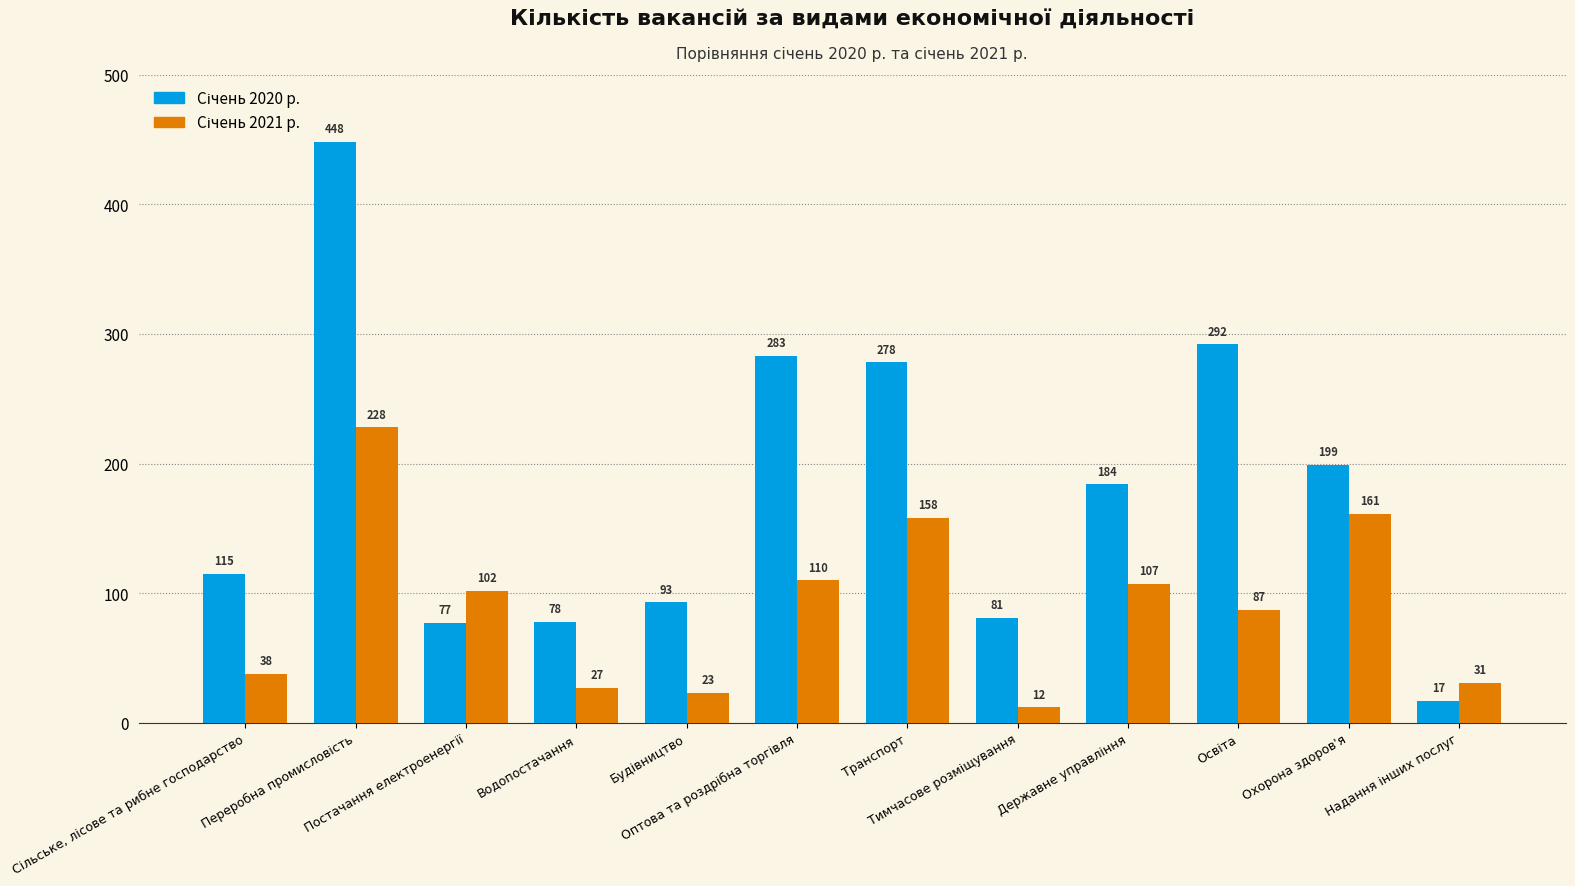

What is the greatest value displayed?

448